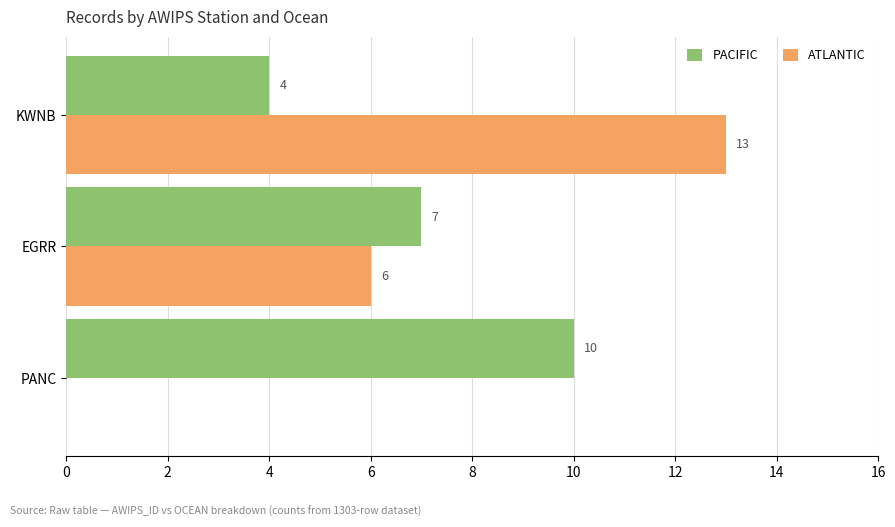

True or false: PACIFIC has a value of 4 at KWNB.

True